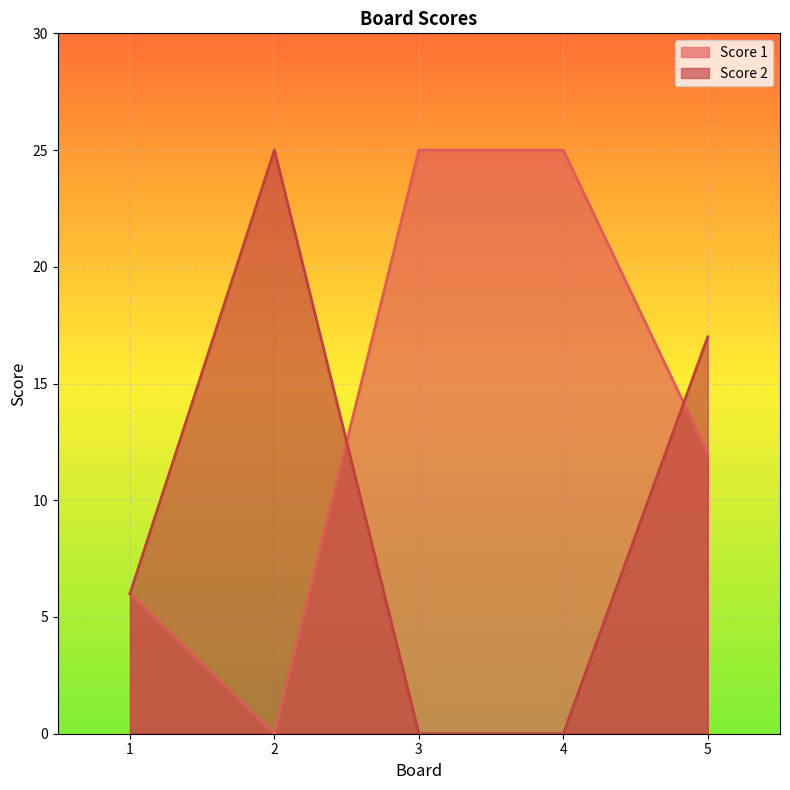

What is the maximum value for Score 2?

25